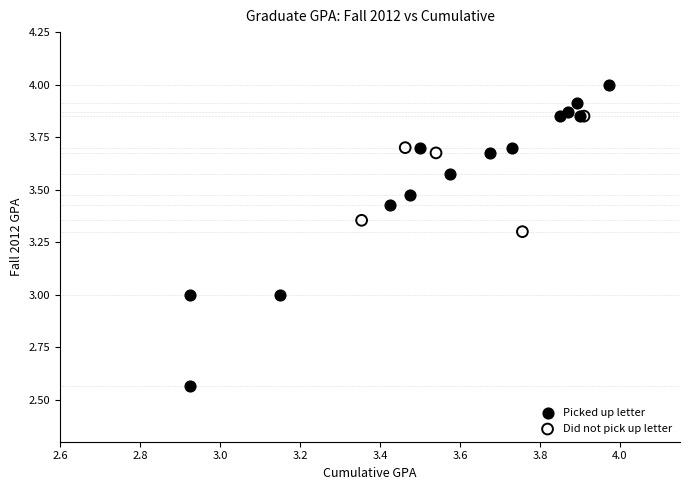

What are all the series names shown in the legend?

Picked up letter, Did not pick up letter